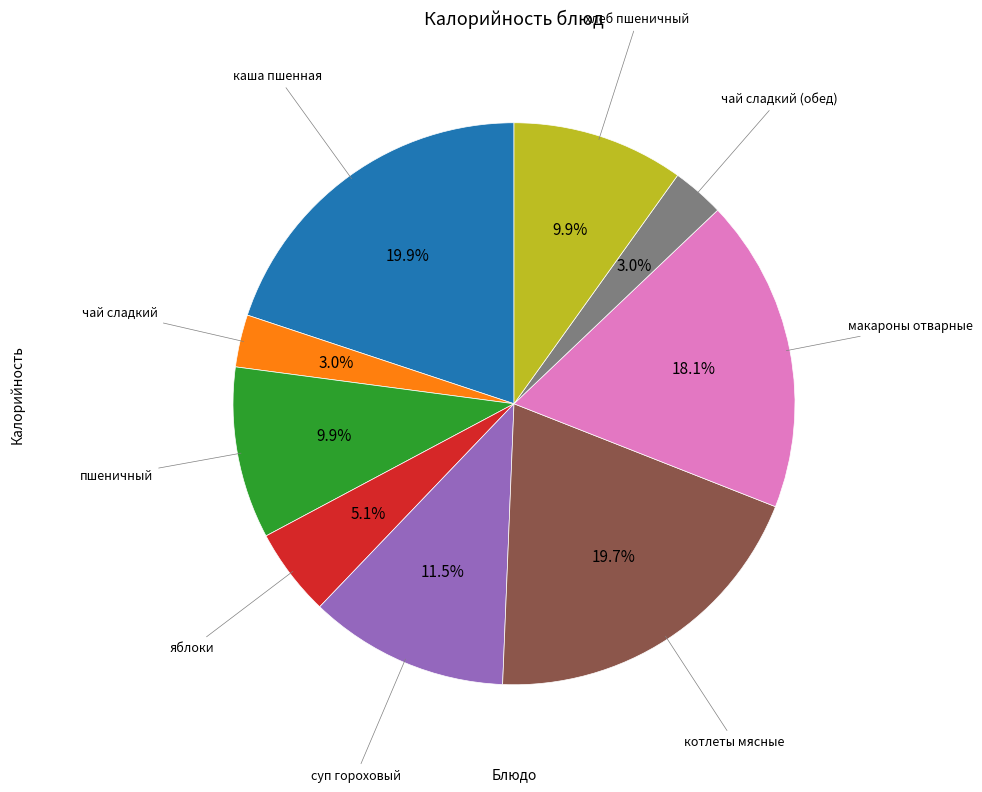

Is there a majority slice in this chart?

No